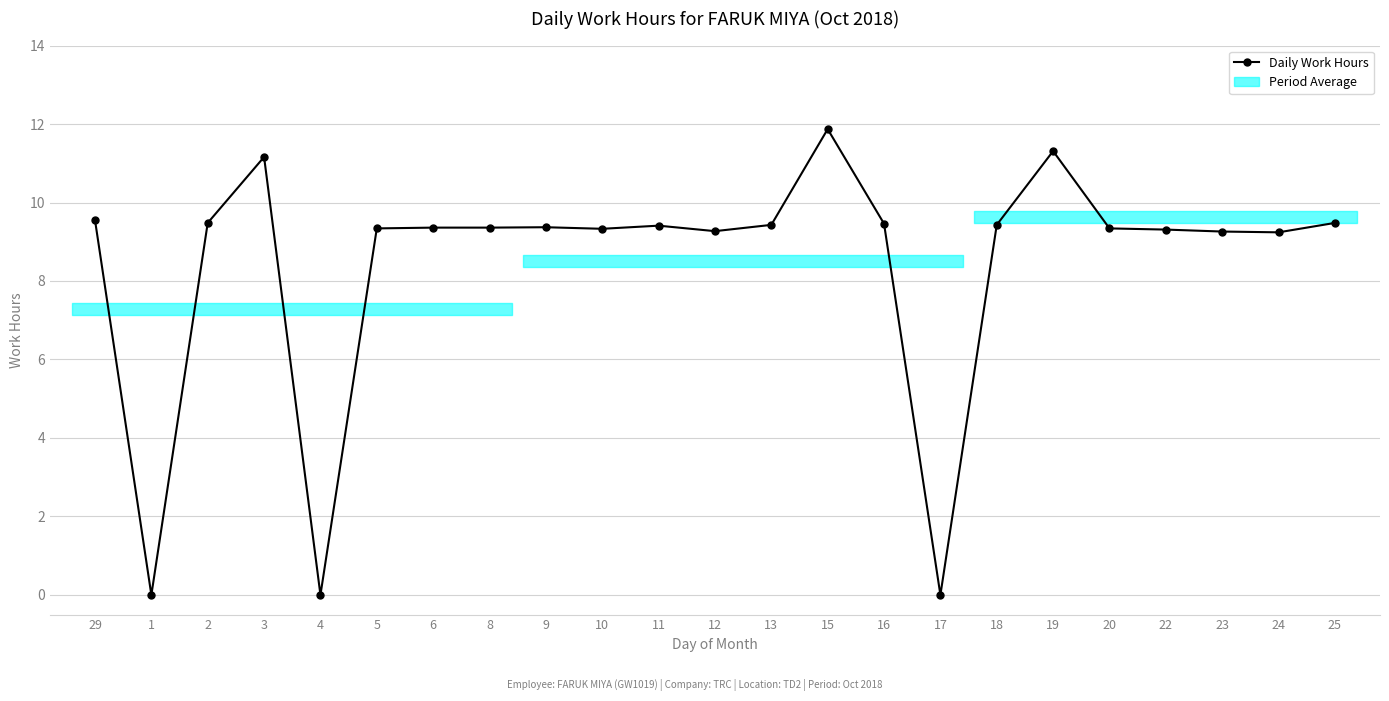

What is the difference between the values at 4 and 11?

9.4